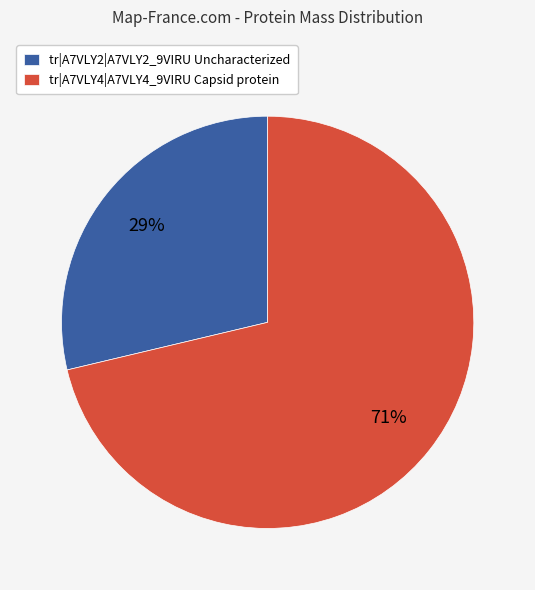

Which slice represents more than half of the pie?

tr|A7VLY4|A7VLY4_9VIRU Capsid protein